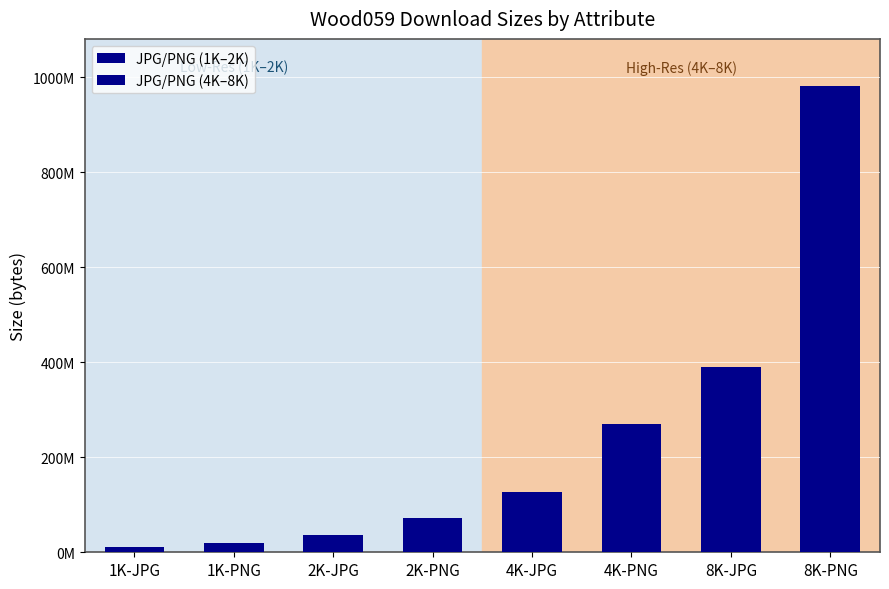

Is it true that JPG/PNG (4K–8K) equals 686078859 at 8K-PNG?

False